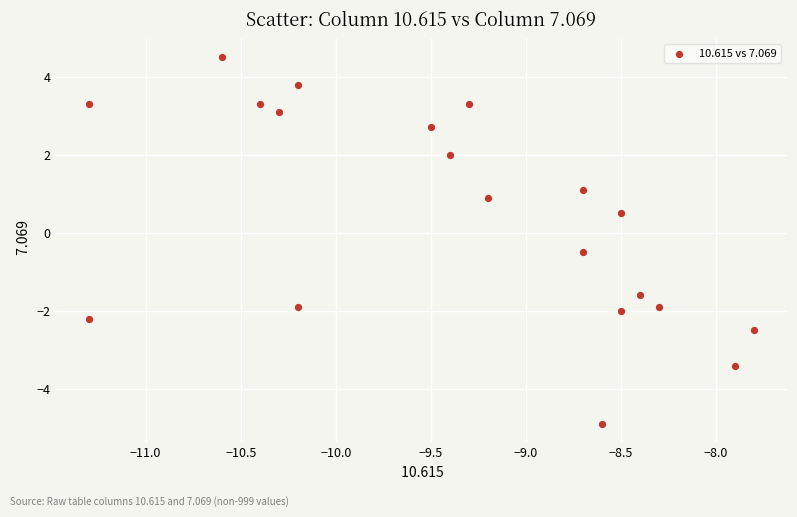

What is the range of Y values (max minus min)?

9.4